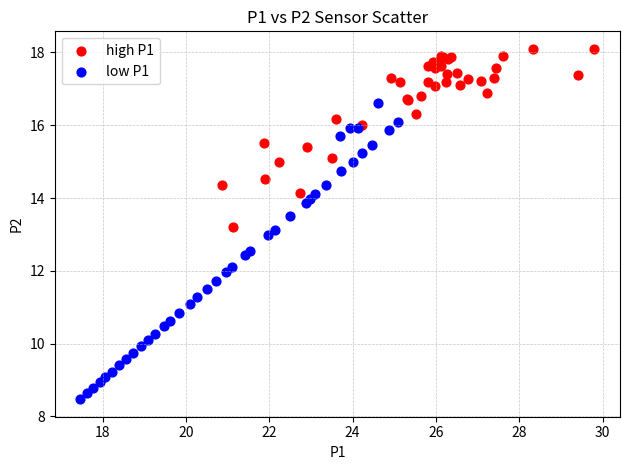

Which series has the largest Y range (max minus min)?

low P1